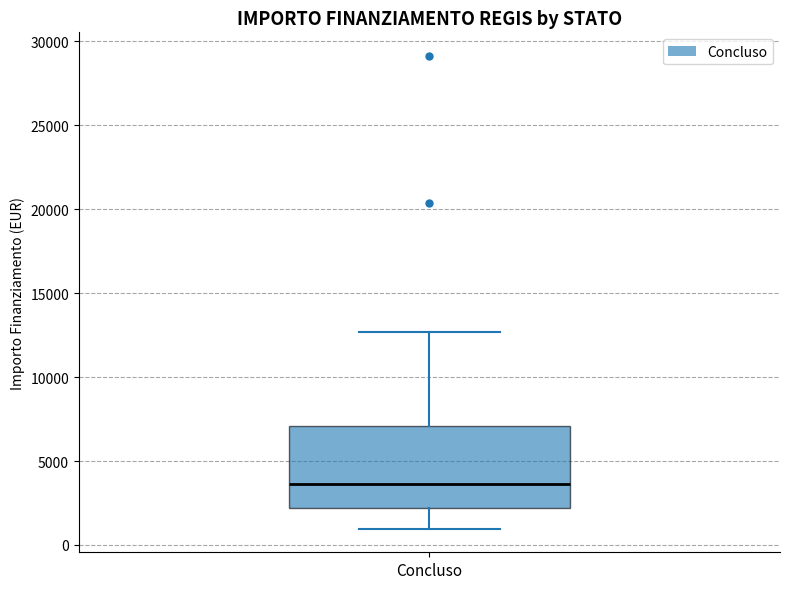

Where is the upper edge of the box for Concluso on the y-axis? The values are not printed on the chart, so give them approximately, as read against the axis.

7000